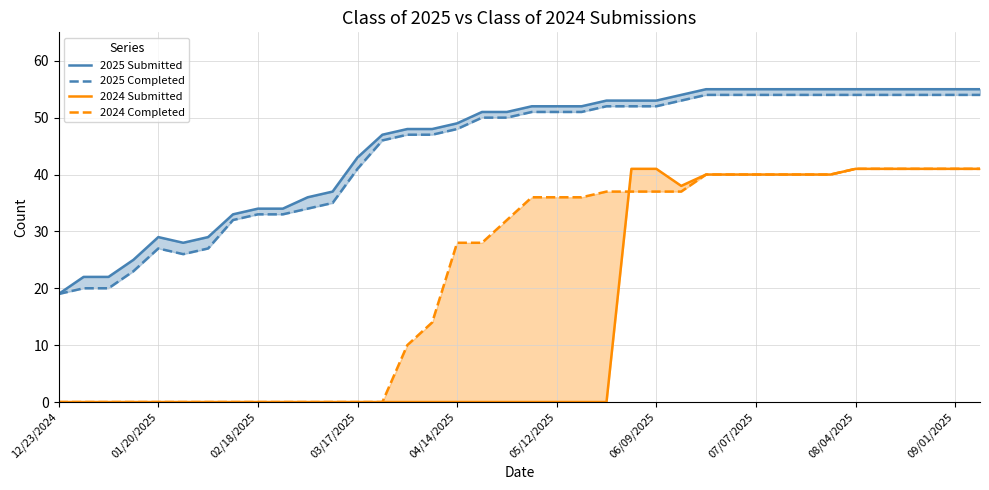

Where does the 2025 Completed series first go above 51?

22